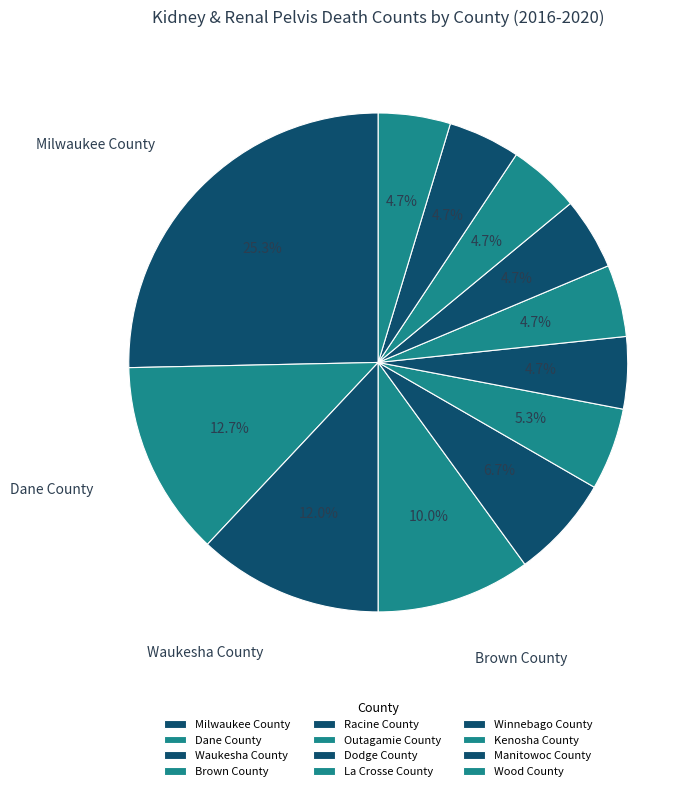

How many segments does this pie chart have?

12